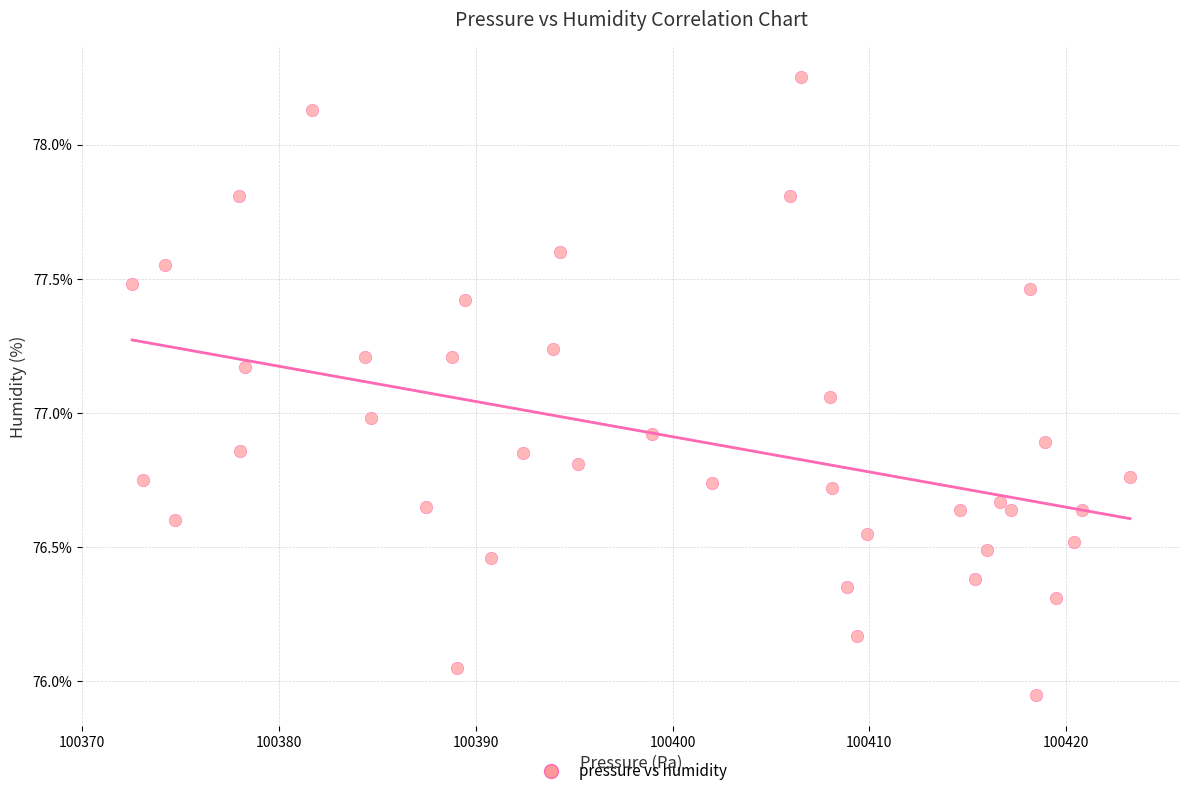

What is the range of Y values (max minus min)?

2.3